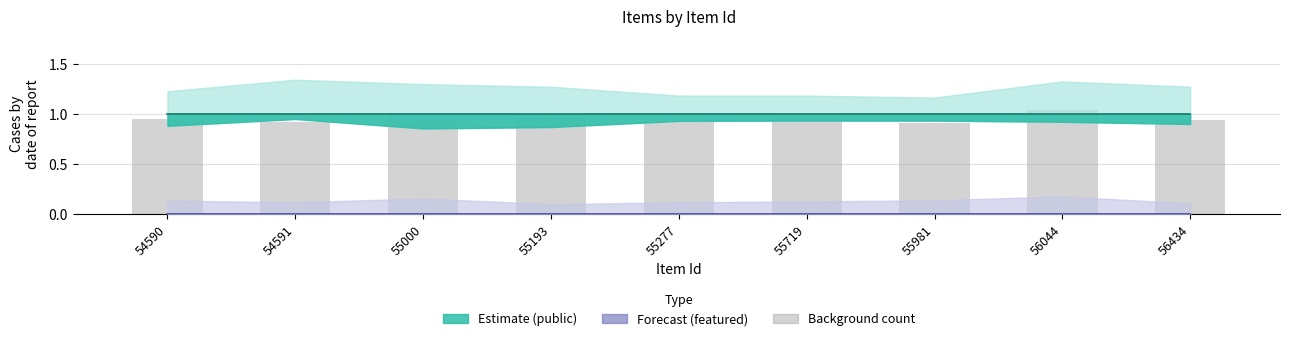

What is the sum of the values at 56044 and 55981?

1.9